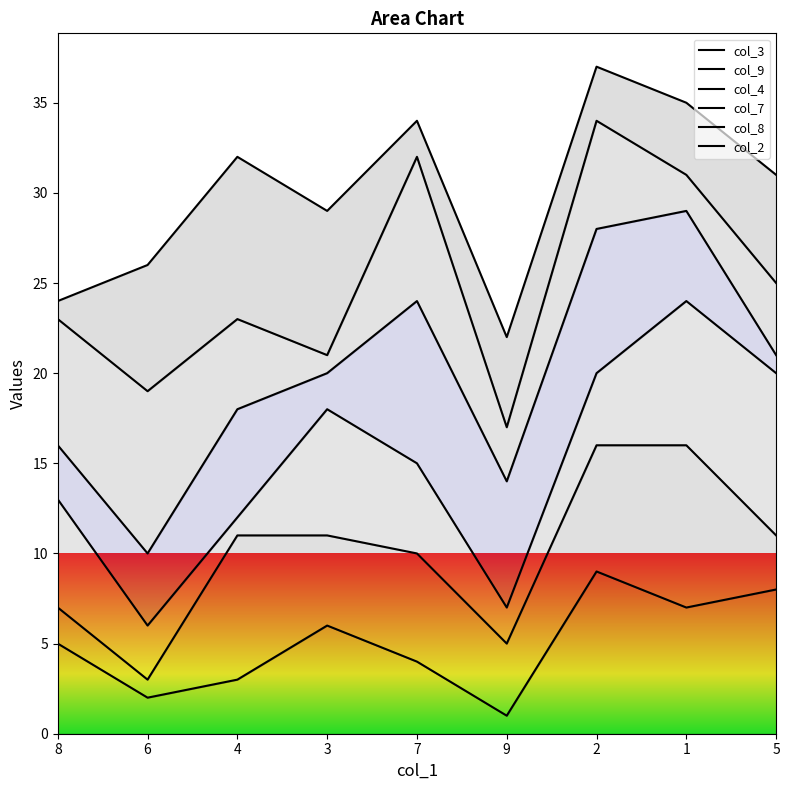

What is the difference between the col_4 values at 6 and 2?

14